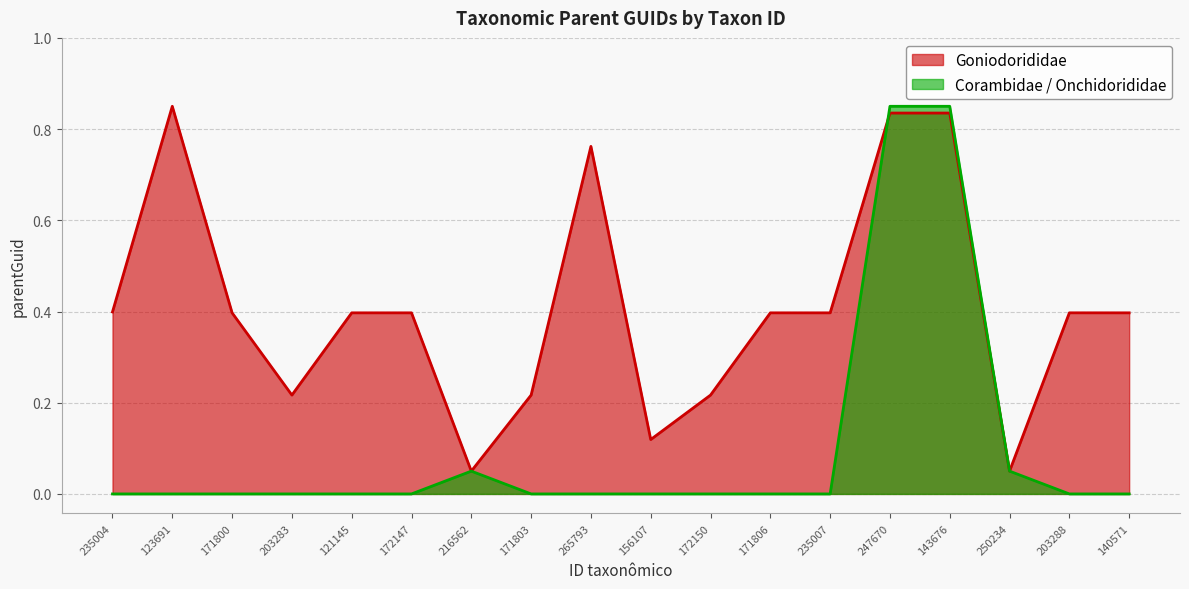

At which label is the value closest to 0?

216562